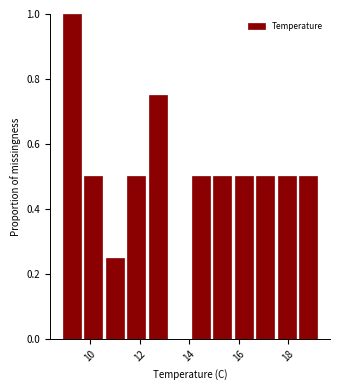

Reading left to right, transcribe this chart: for each bar, give the range it covers on the x-axis and its height. Neither the bar edges nor the heights are printed on the chart, so give them approximately, as read against the axes.

9.0 to 9.8: 1.00
9.8 to 10.6: 0.50
10.6 to 11.6: 0.26
11.6 to 12.4: 0.50
12.4 to 13.2: 0.76
13.2 to 14.2: 0
14.2 to 15.0: 0.50
15.0 to 15.8: 0.50
15.8 to 16.8: 0.50
16.8 to 17.6: 0.50
17.6 to 18.4: 0.50
18.4 to 19.4: 0.50